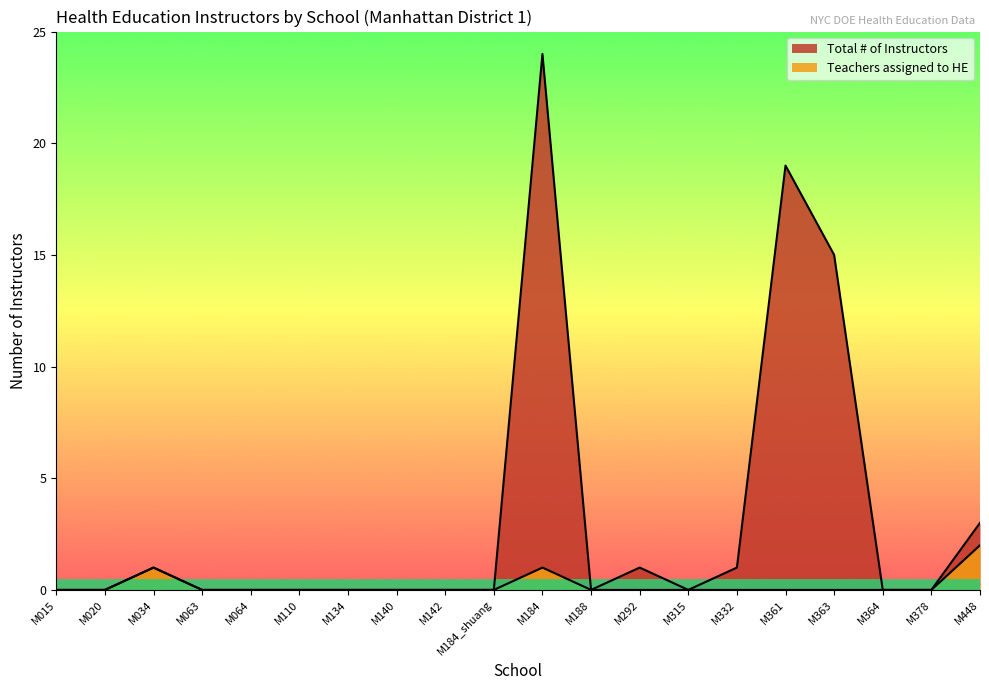

Reading left to right, extract all data points from this chart.

Total # of Instructors: M015=0	M020=0	M034=1	M063=0	M064=0	M110=0	M134=0	M140=0	M142=0	M184_shuang=0	M184=24	M188=0	M292=1	M315=0	M332=1	M361=19	M363=15	M364=0	M378=0	M448=3
Teachers assigned to HE: M015=0	M020=0	M034=1	M063=0	M064=0	M110=0	M134=0	M140=0	M142=0	M184_shuang=0	M184=1	M188=0	M292=0	M315=0	M332=0	M361=0	M363=0	M364=0	M378=0	M448=2